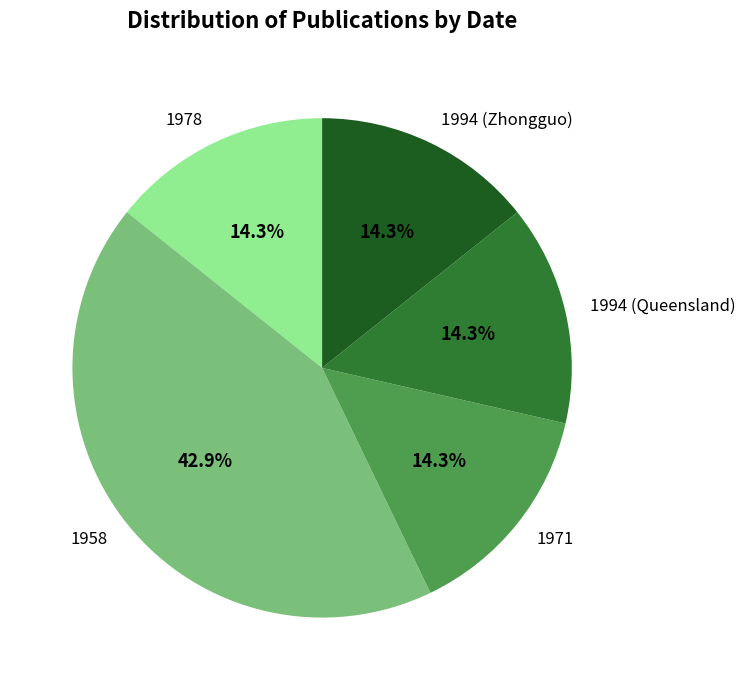

How many slices are in this pie chart?

5